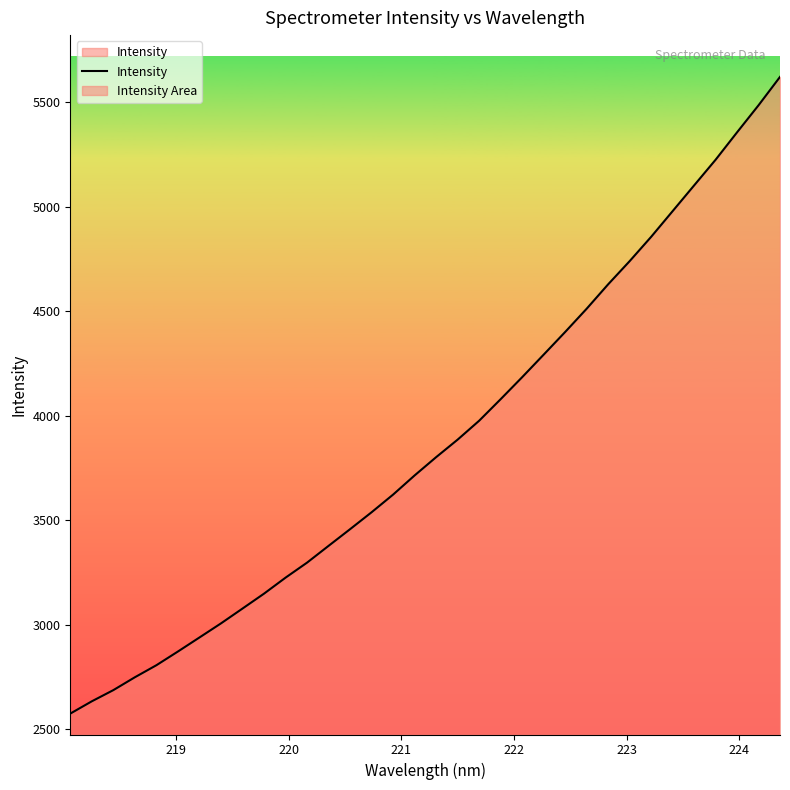

How many lines are shown in the chart?

1